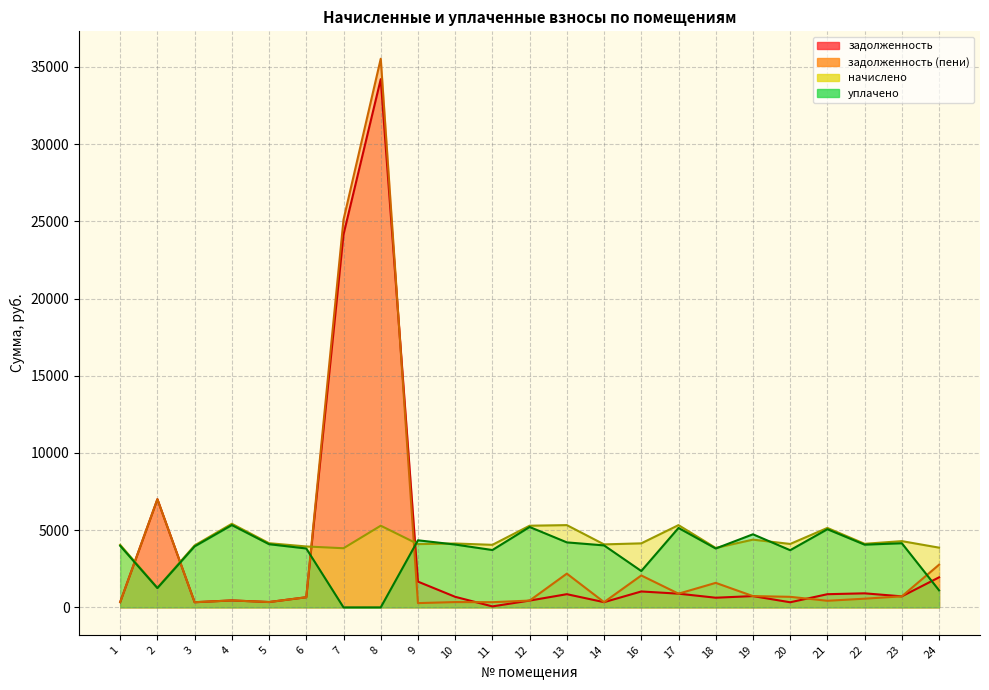

Does the chart display data point markers on the line(s)?

No